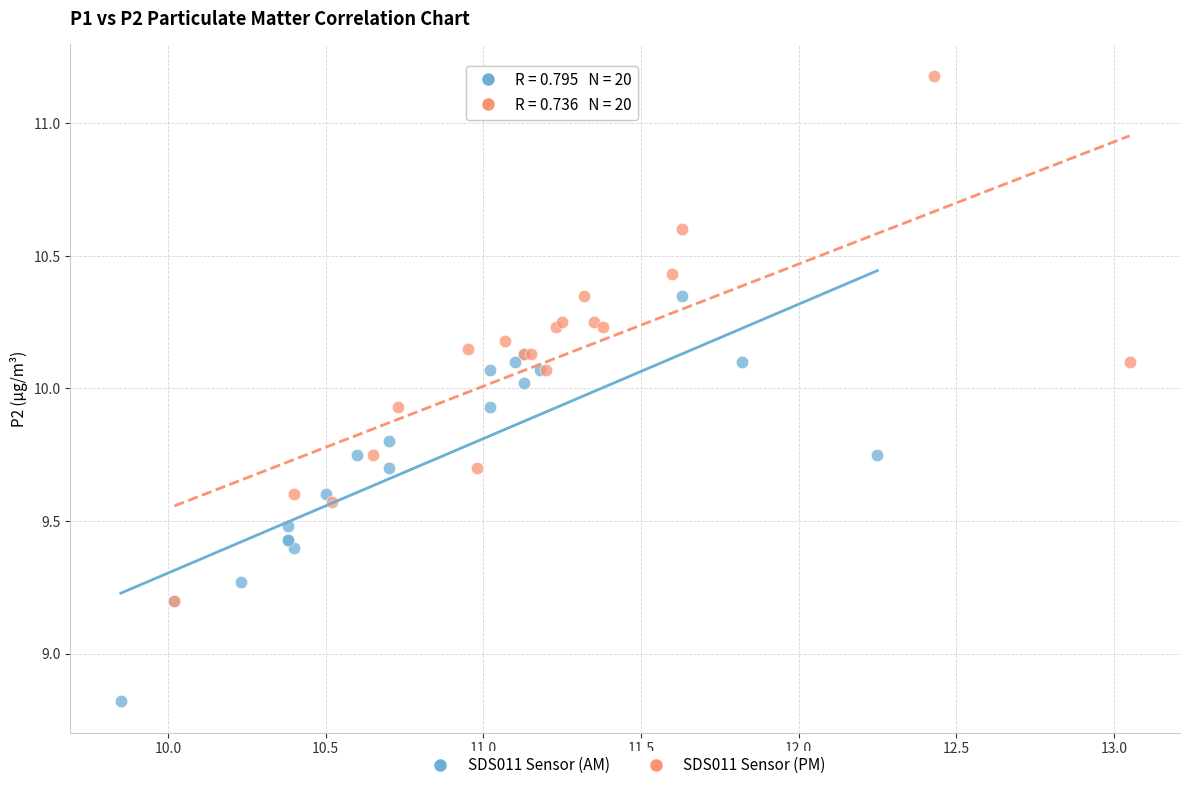

Which series reaches the minimum Y coordinate?

SDS011 Sensor (AM)